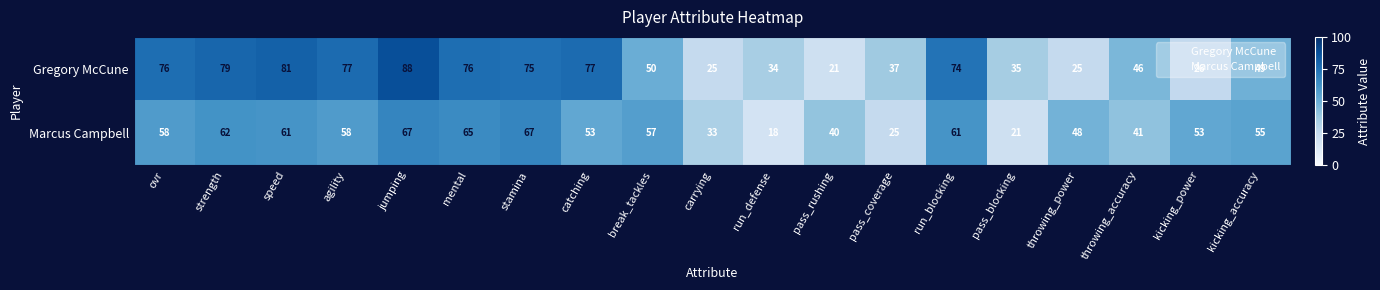

Which series has the widest spread of values?

Gregory McCune